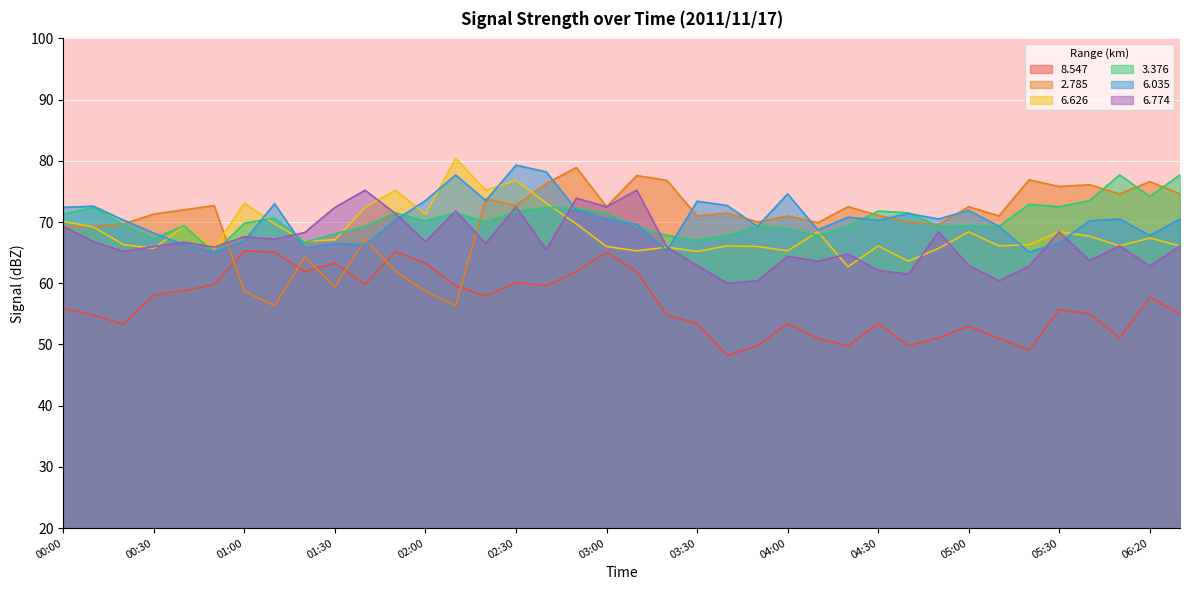

At which label does   6.035 first exceed 70?

00:00